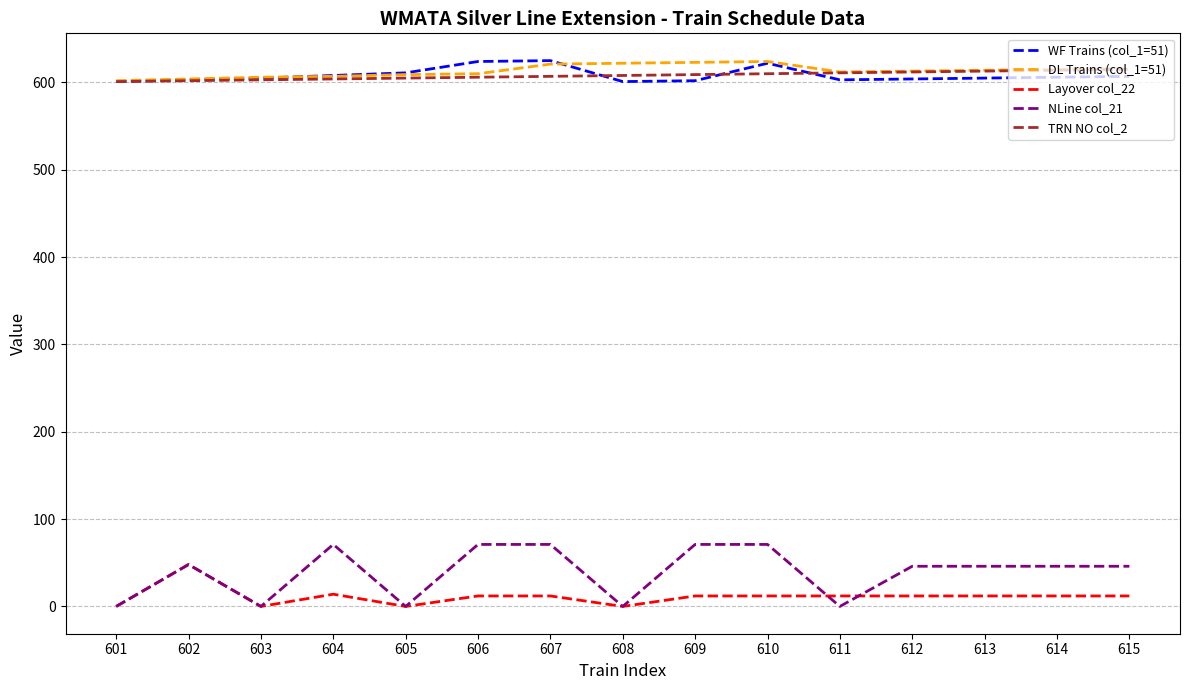

Where does the DL Trains (col_1=51) series first go above 613?

607